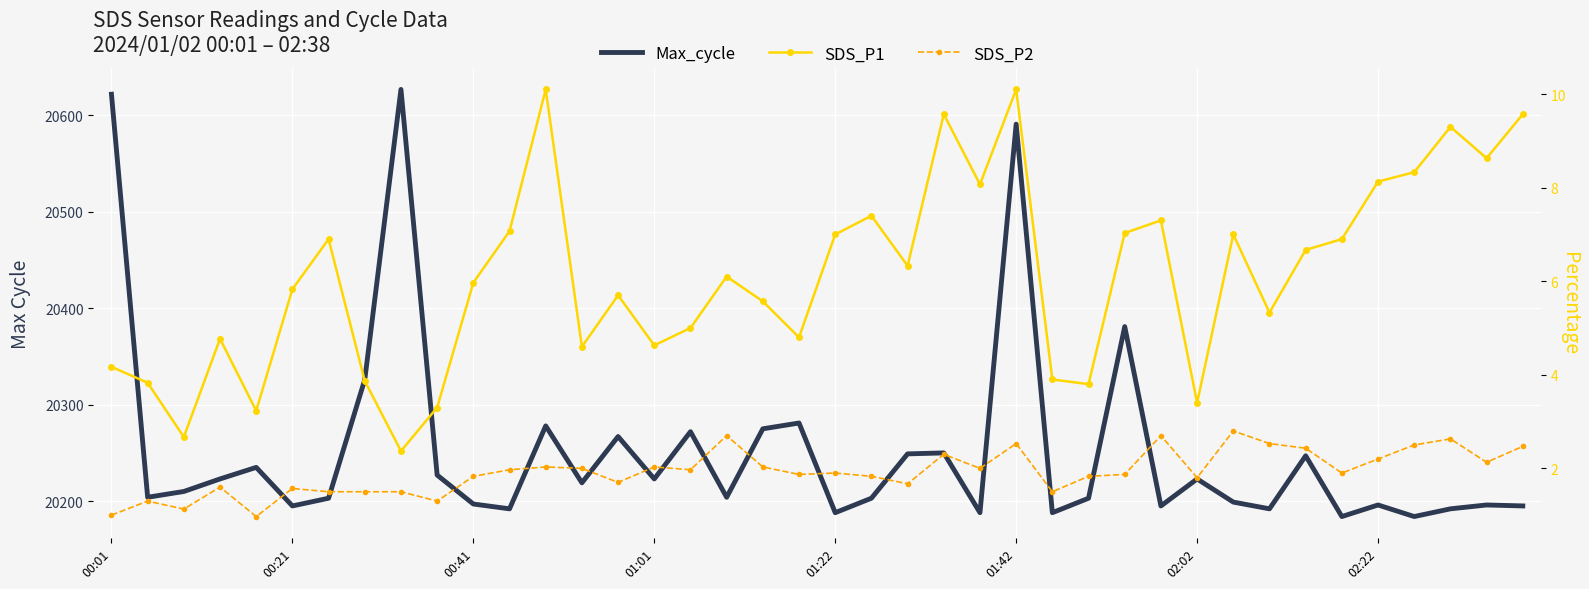

What is the average value of the SDS_P1 series?

6.1